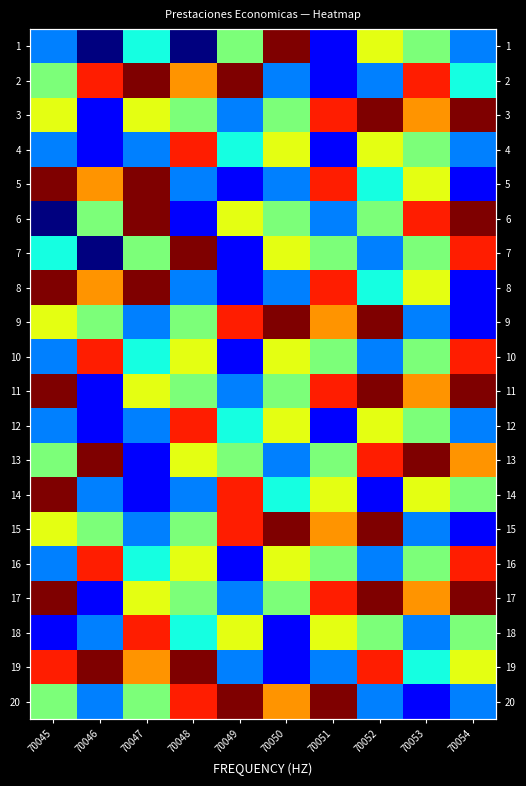

How many data points in 2 are less than 7?

5